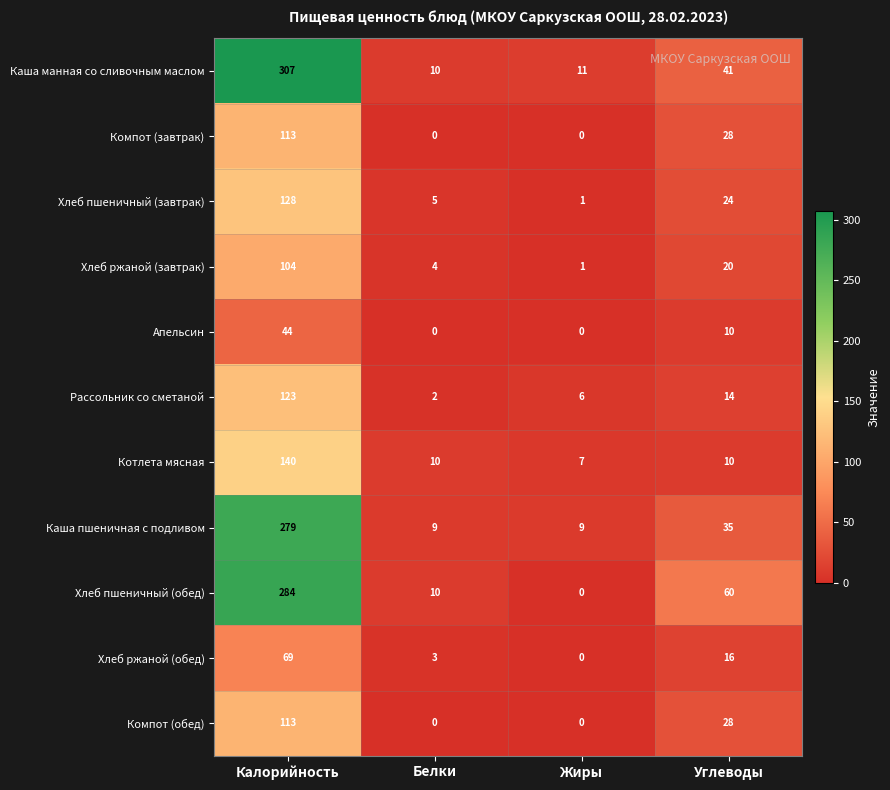

What is the sum of all Каша манная со сливочным маслом values?

369